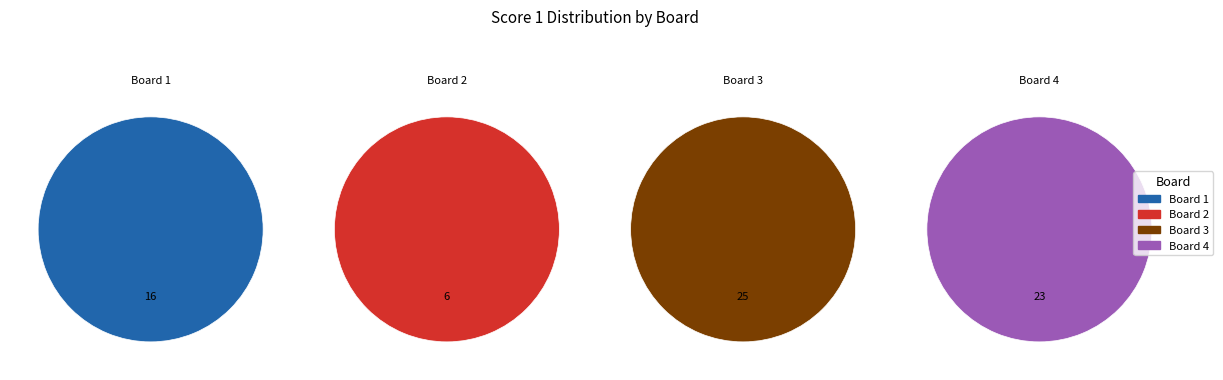

To the nearest percent, what percentage of the pie is Board 3
Pedicini Francesco?

36%